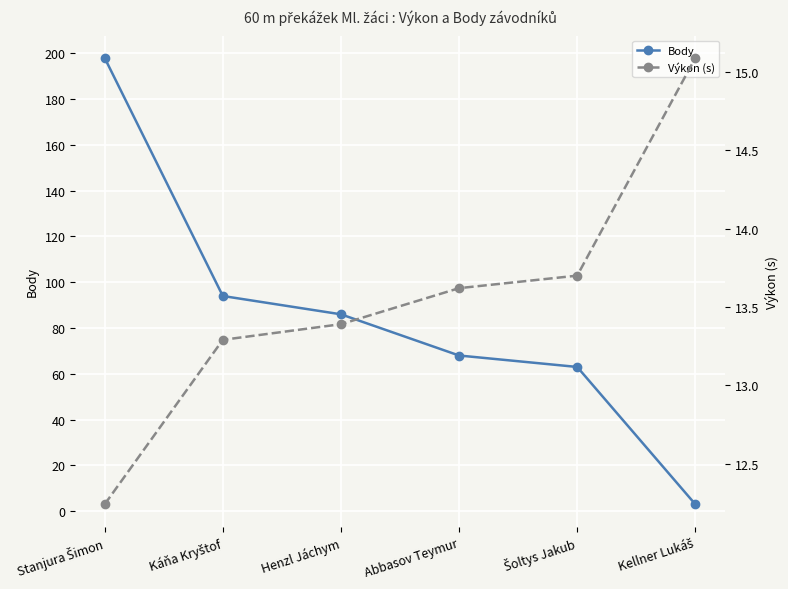

What is the label of the 5th point from the right?

Káňa Kryštof